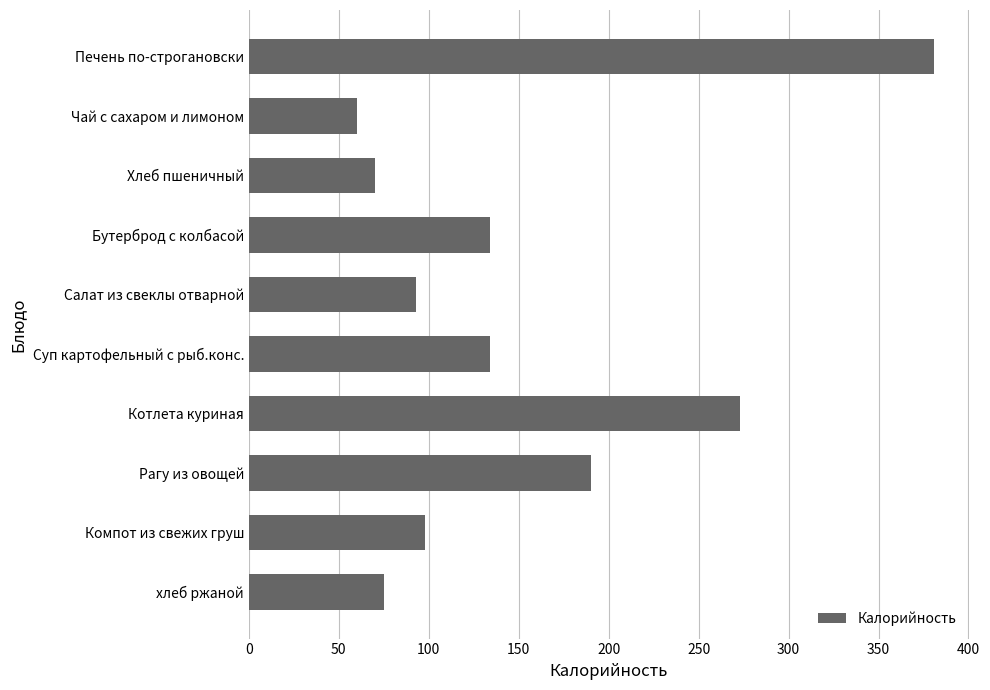

Are the bars horizontal?

Yes